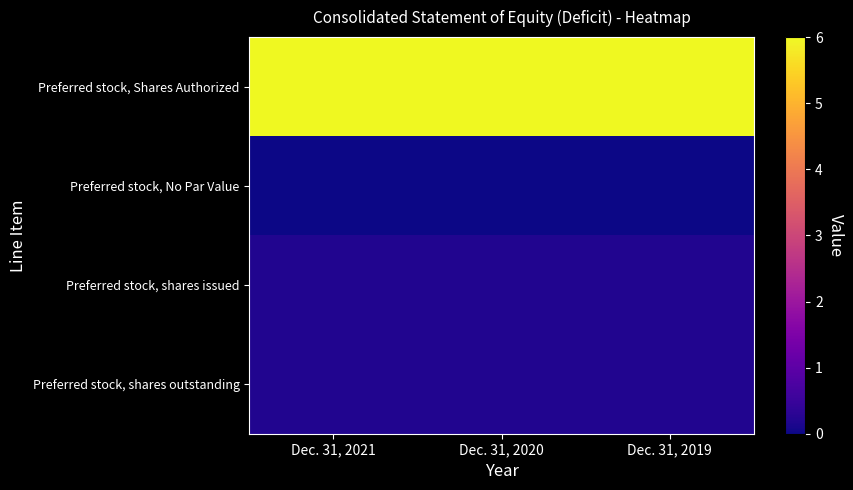

Reading left to right, what are all the values shown in this chart?

Preferred stock, Shares Authorized: Dec. 31, 2021=60000000	Dec. 31, 2020=60000000	Dec. 31, 2019=60000000
Preferred stock, No Par Value: Dec. 31, 2021=0	Dec. 31, 2020=0	Dec. 31, 2019=0
Preferred stock, shares issued: Dec. 31, 2021=2000000	Dec. 31, 2020=2000000	Dec. 31, 2019=2000000
Preferred stock, shares outstanding: Dec. 31, 2021=2000000	Dec. 31, 2020=2000000	Dec. 31, 2019=2000000